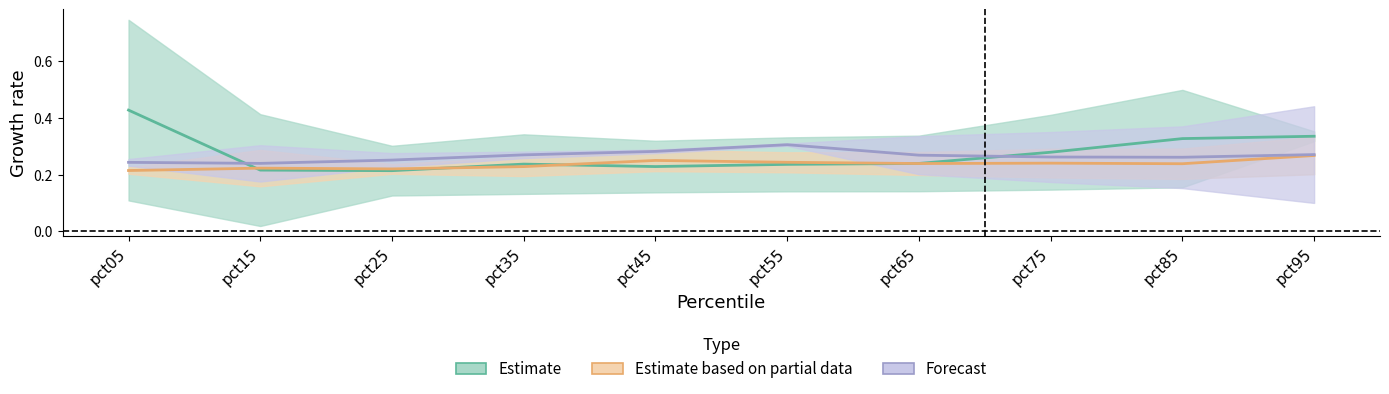

At how many categories does at least one series exceed 0?

10